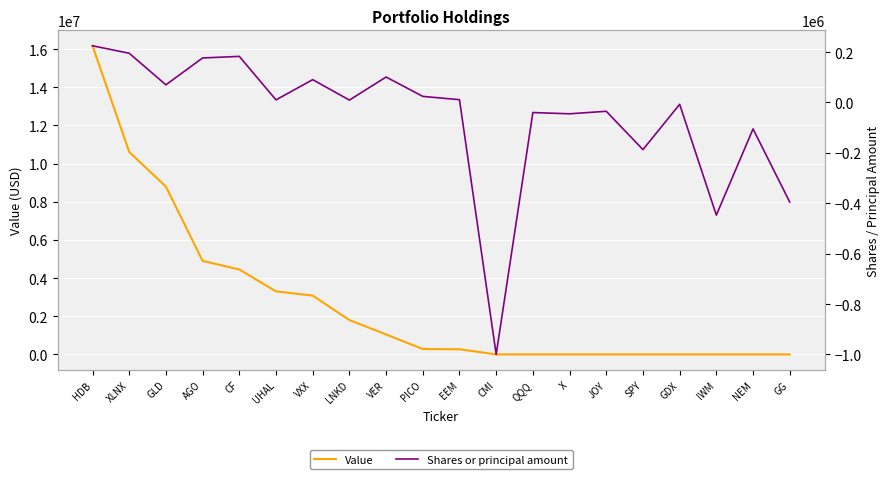

What is the label of the 19th point from the right?

XLNX